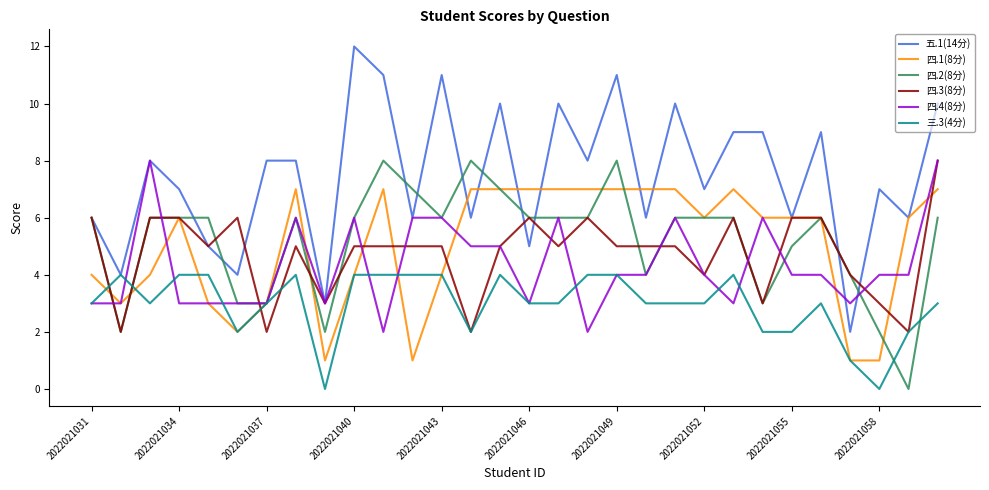

Which series has the widest spread of values?

五.1(14分)